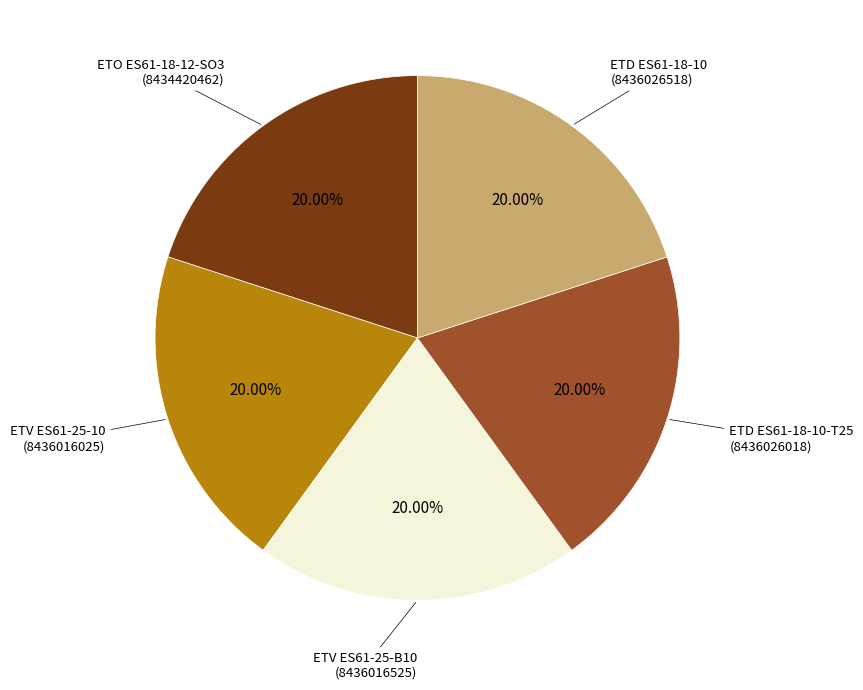

Combined, do ETV ES61-25-B10 and ETD ES61-18-10 account for over 50%?

No